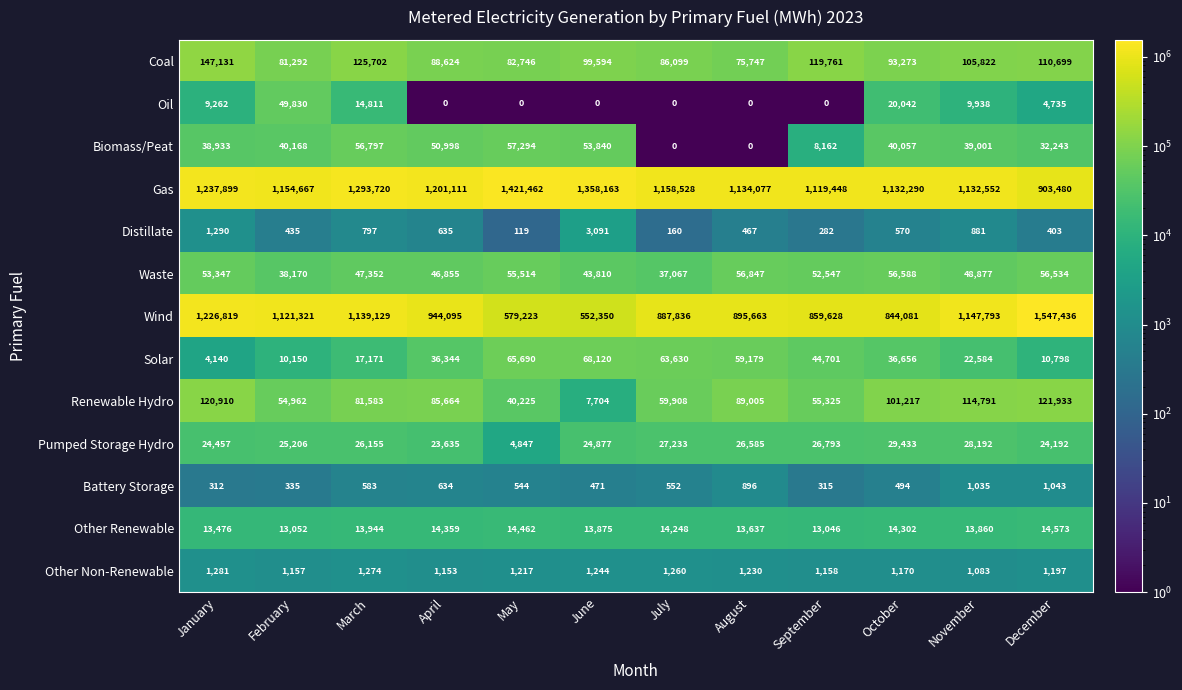

At which category is the sum across all series the highest?

January